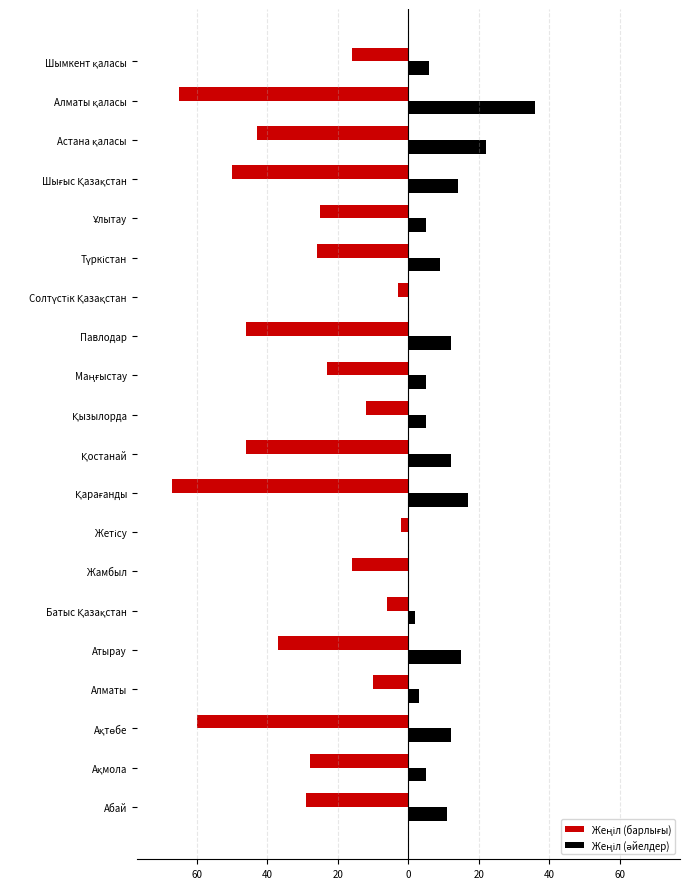

What is the difference between the maximum and second lowest values in the Жеңіл (барлығы) series?

63